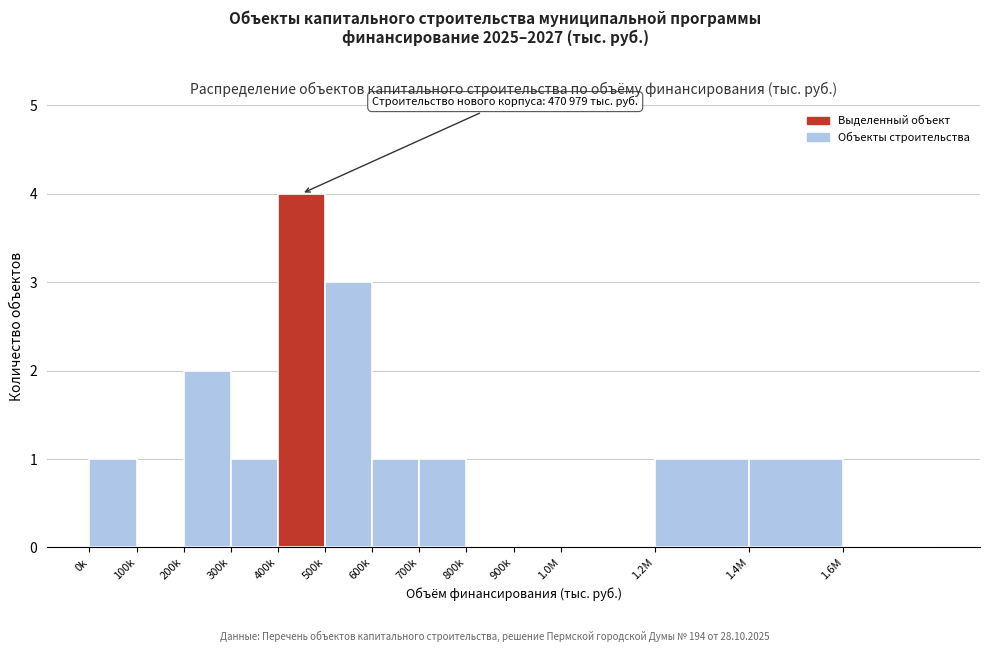

Reading left to right, what are all the values shown in this chart?

0k=1	100k=0	200k=2	300k=1	400k=4	500k=3	600k=1	700k=1	800k=0	900k=0	1.0M=0	1.2M=1	1.4M=1	1.6M=0